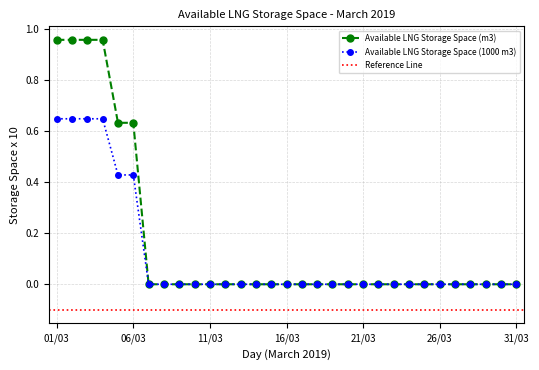

List the series in order of their overall mean, lowest first.

Available LNG Storage Space (1000 m3), Available LNG Storage Space (m3)